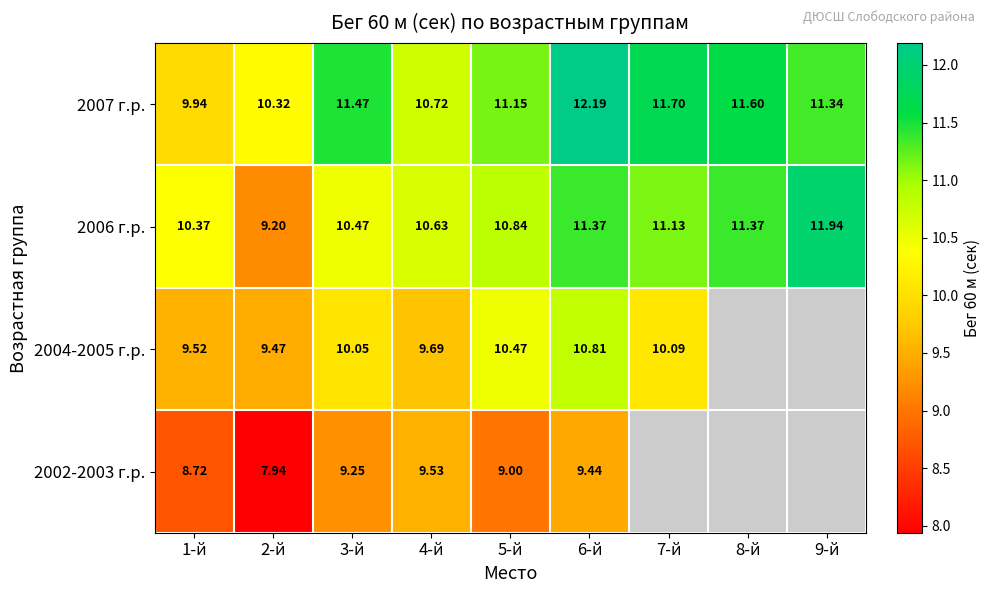

Is the value of 2004-2005 г.р. at 5-й greater than the value of 2006 г.р. at 8-й?

No